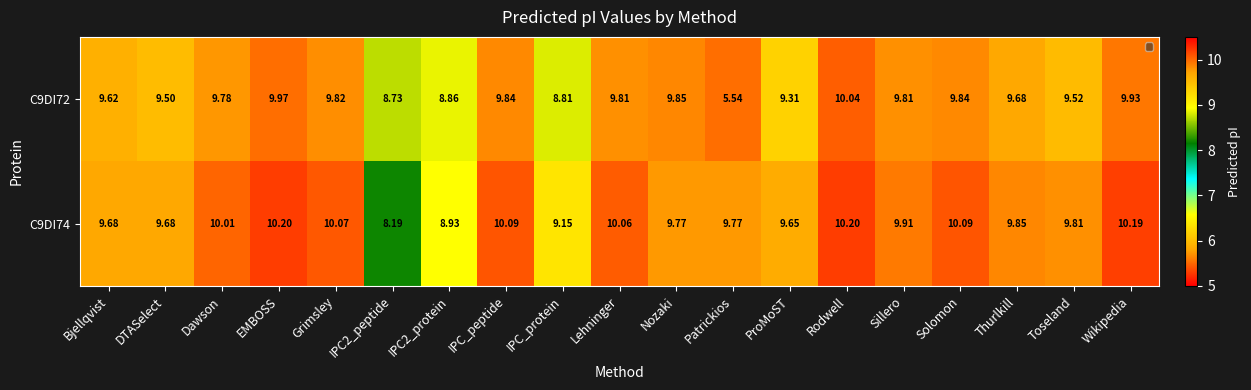

Which series has the widest spread of values?

C9DI72